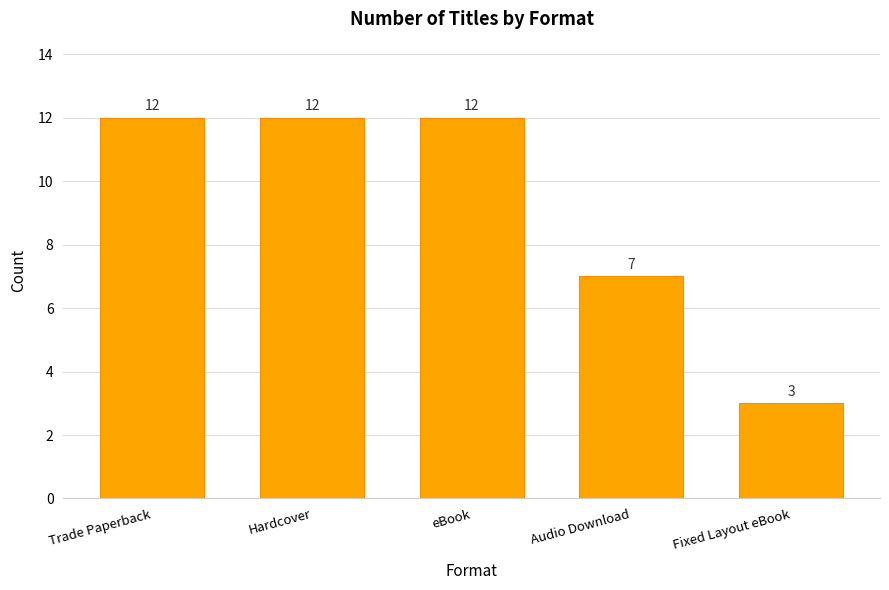

What value does the data have at Trade Paperback?

12